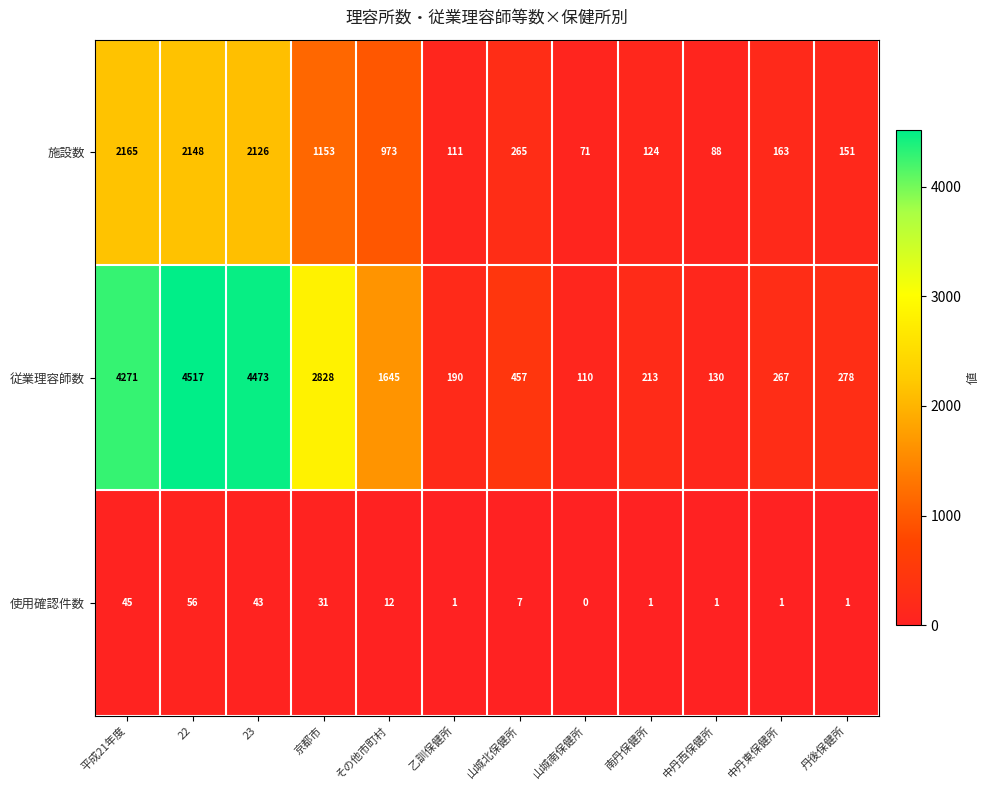

Which series changed the most between 京都市 and 山城南保健所?

従業理容師数